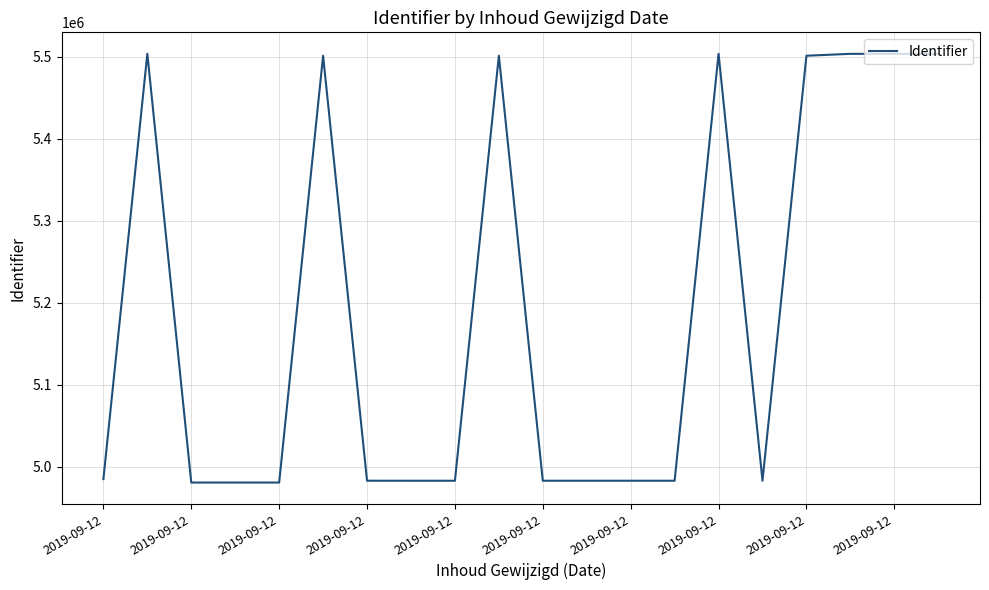

What is the greatest value displayed?

5503700